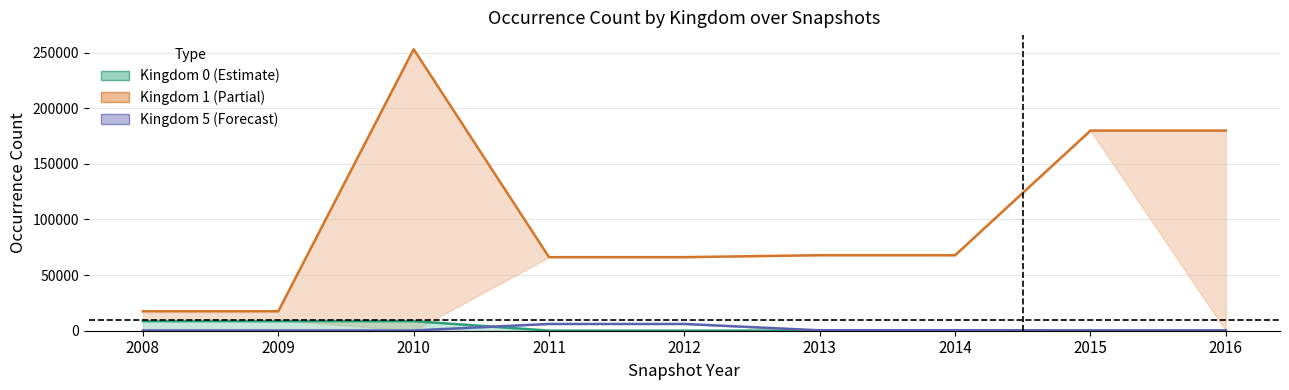

True or false: Kingdom 5 and Kingdom 1 cross at least once.

False